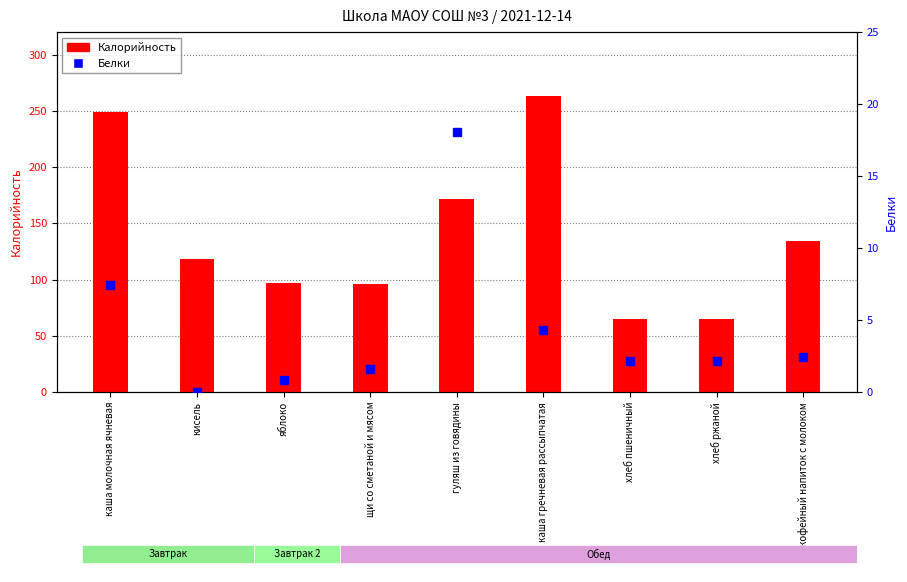

The Калорийность series shows 40.2 at яблоко. True or false?

False